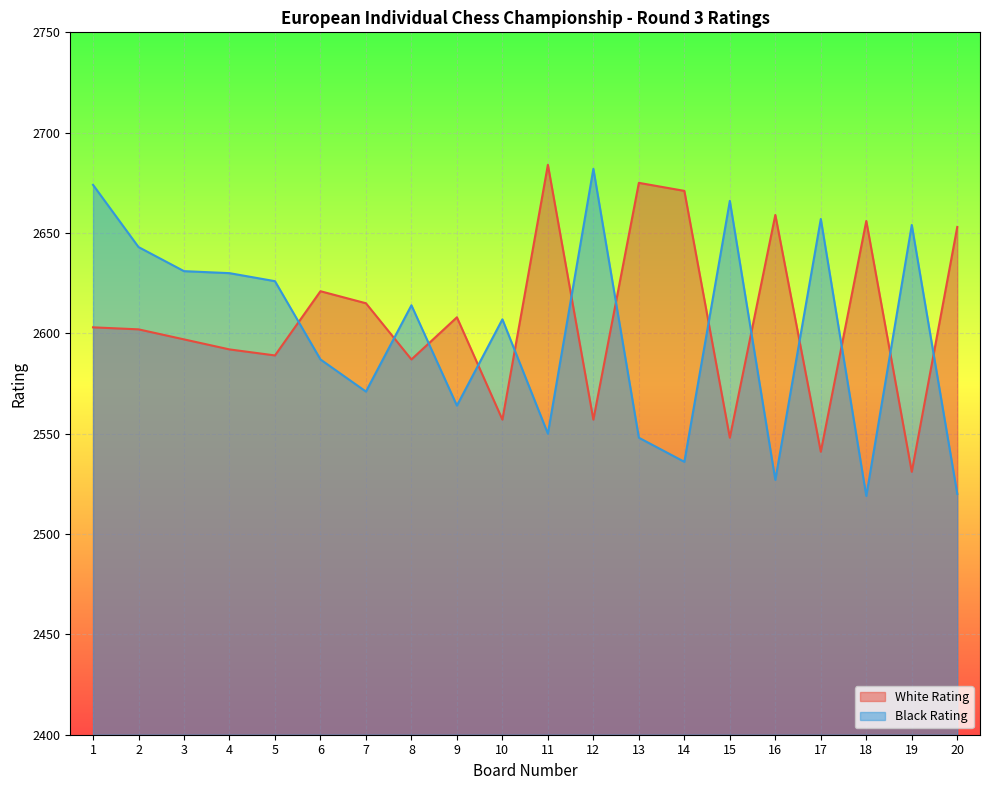

At which label does White Rating first exceed 2603?

6